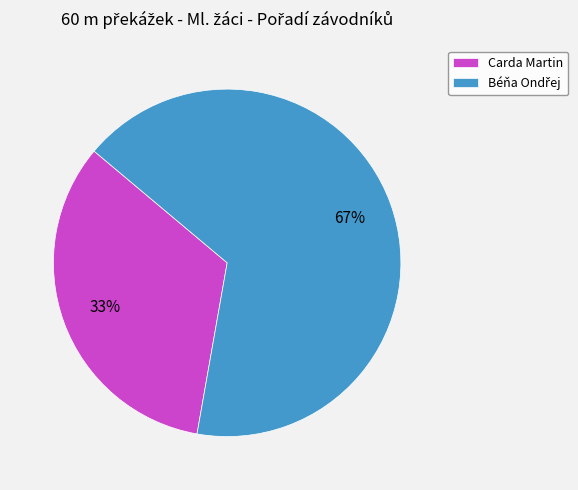

To the nearest percent, what portion does Carda Martin represent?

33%